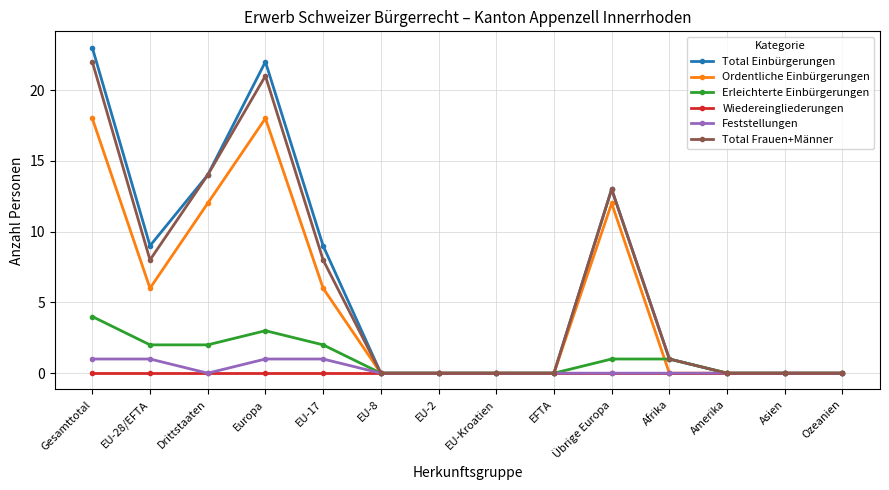

Where is the first local minimum for Feststellungen?

Drittstaaten